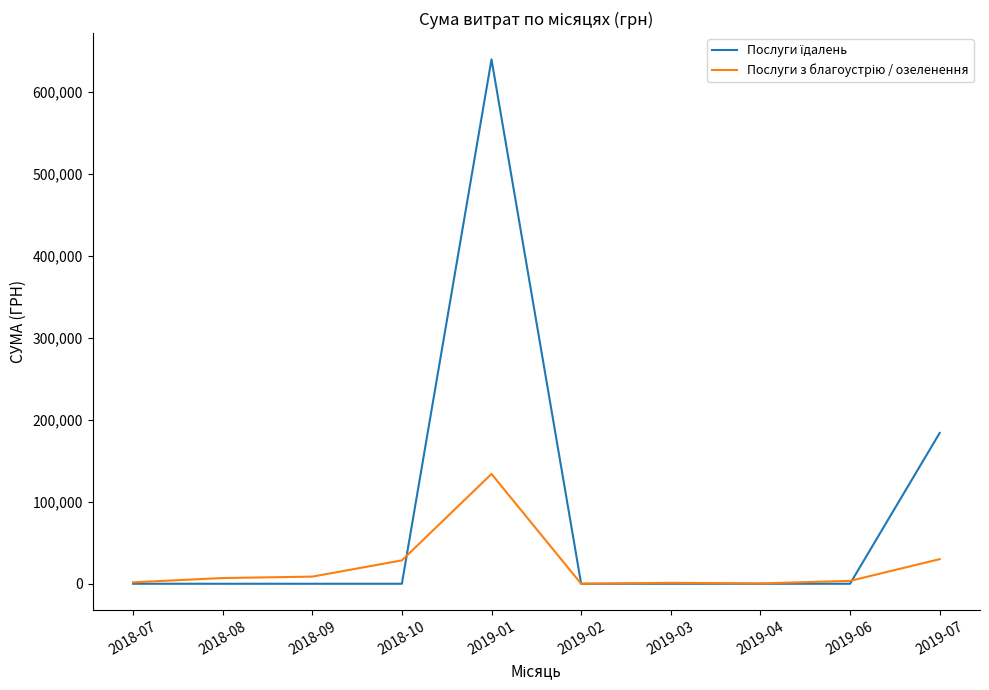

At which category is the sum across all series the highest?

2019-01